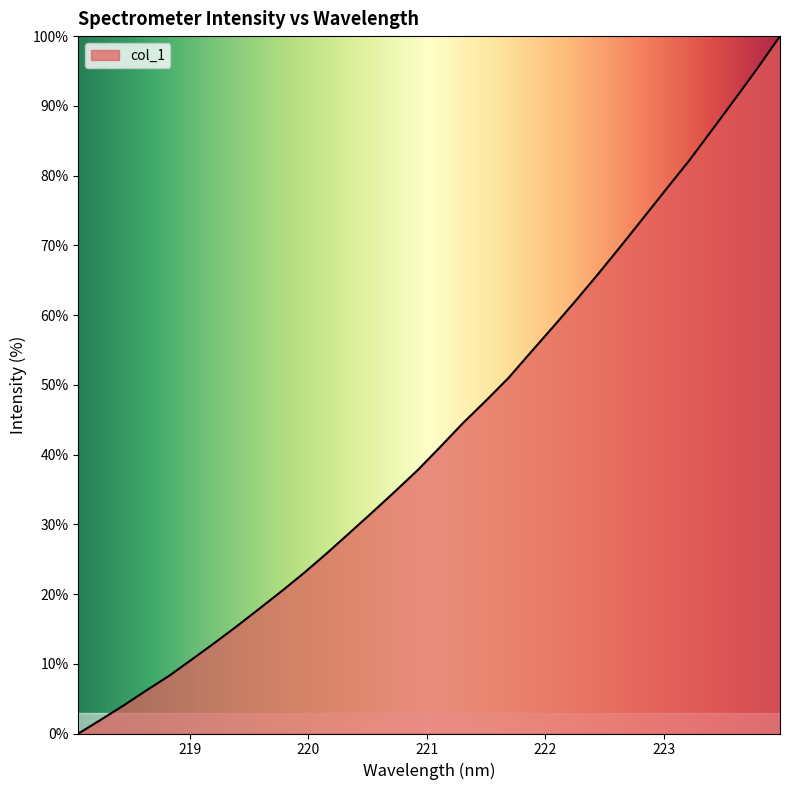

How many lines are shown in the chart?

1